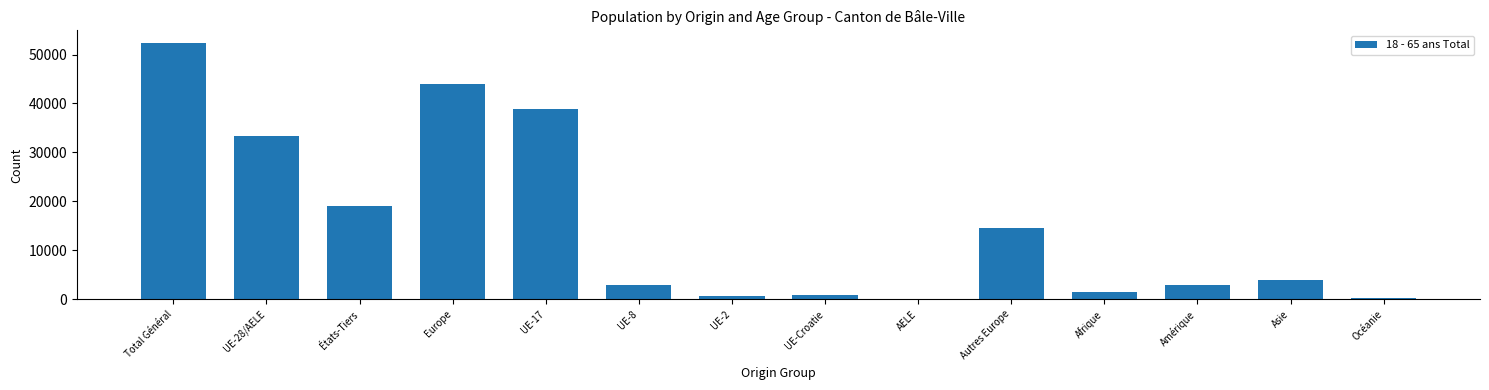

What is the difference between the values at Total Général and Amérique?

49488